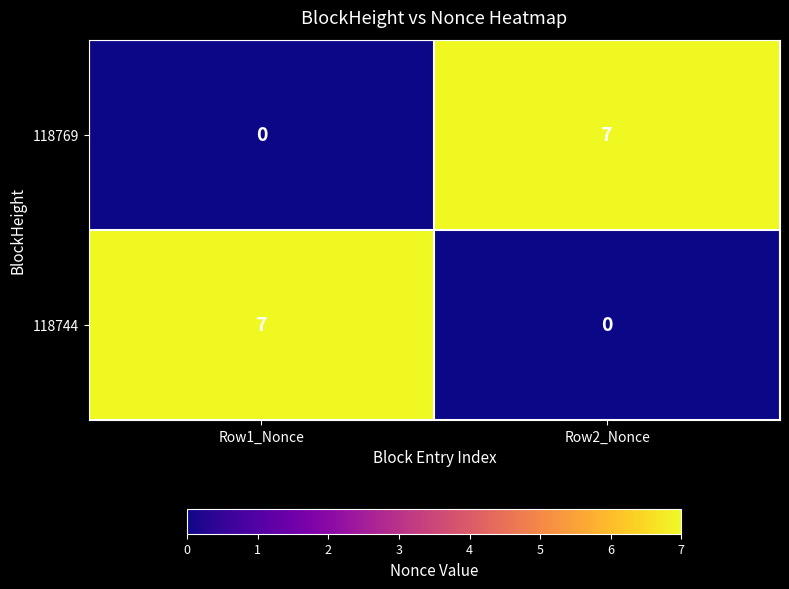

What is the approximate value of 118744 at Row1_Nonce?

7